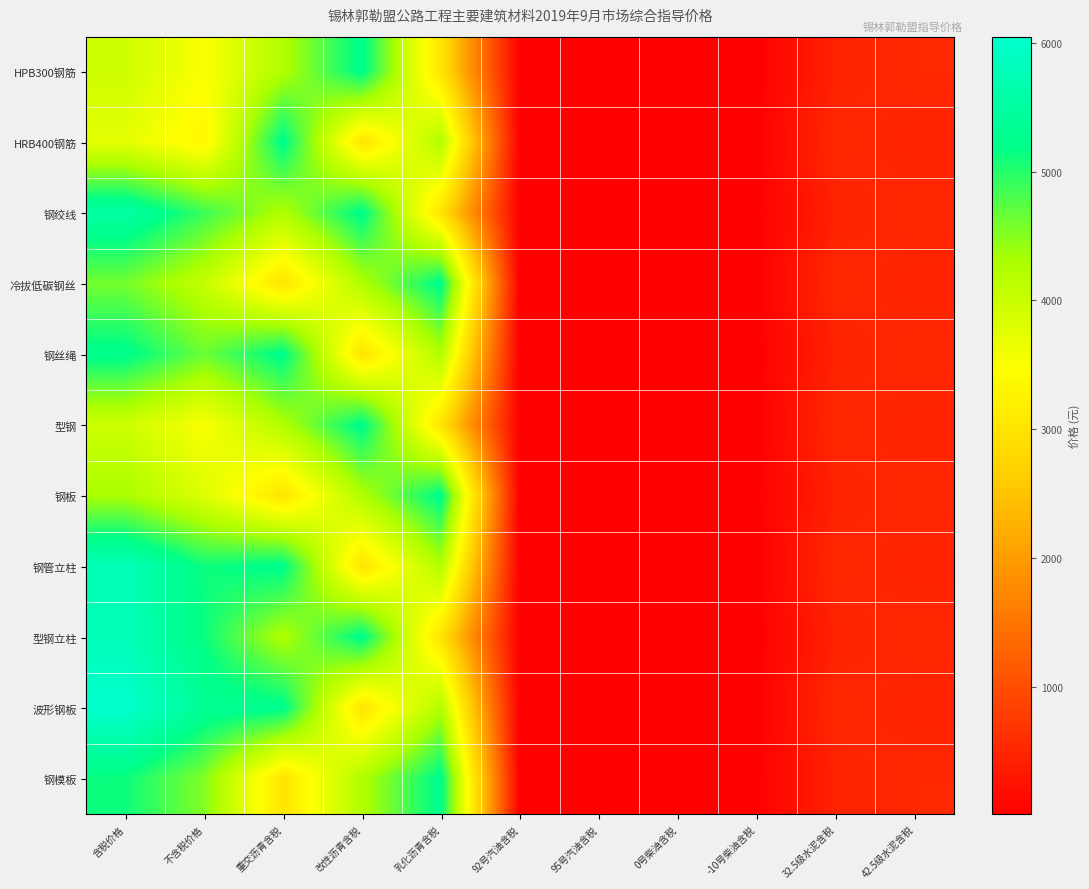

What is the smallest value displayed?

7.2